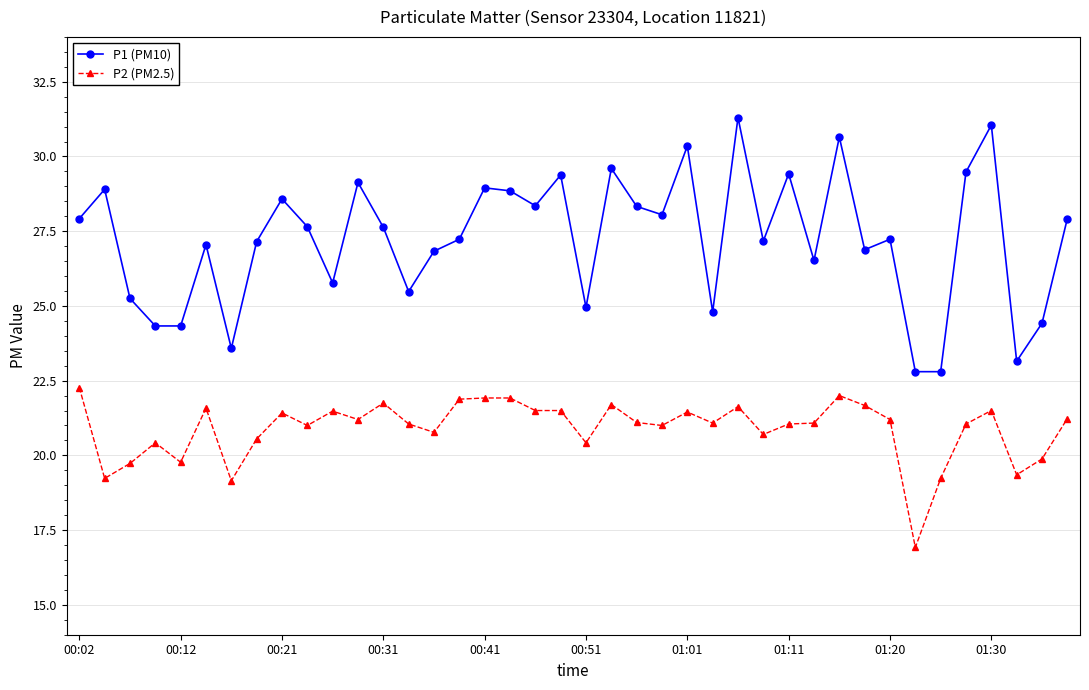

What is the minimum value shown in the chart?

16.9